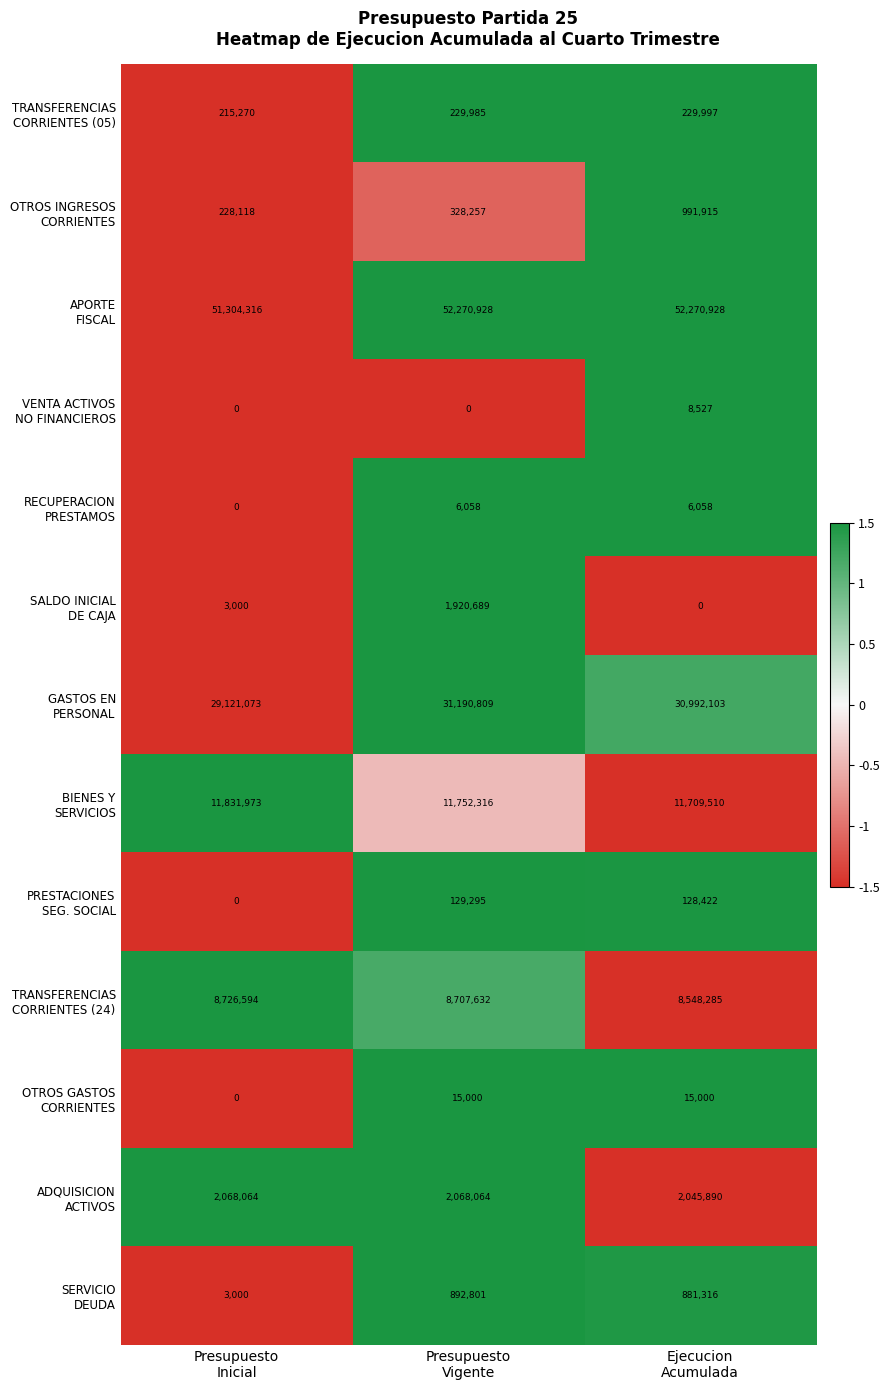

What is the greatest value displayed?

52270928